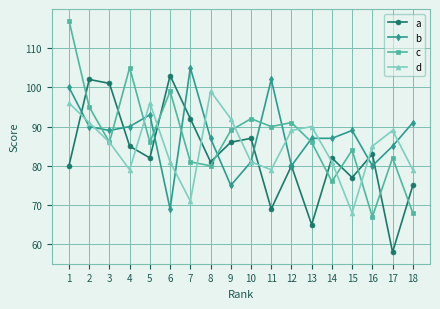

Which label corresponds to the smallest value in the chart?

17